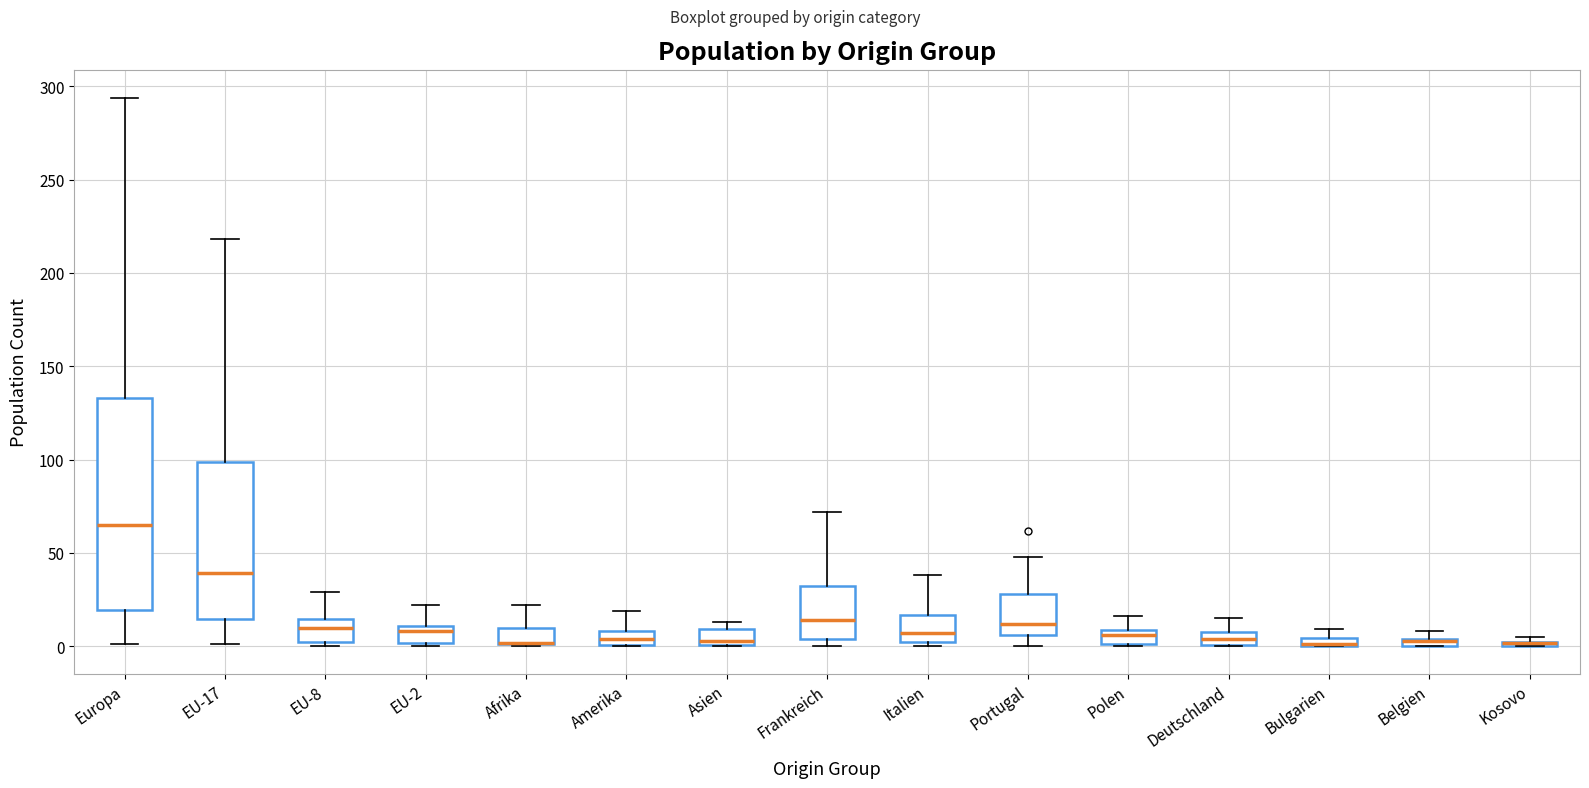

Where does the upper whisker of the box for Deutschland end on the y-axis? The values are not printed on the chart, so give them approximately, as read against the axis.

15